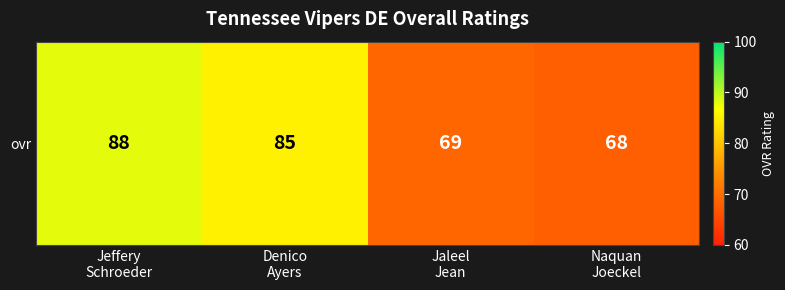

Reading left to right, extract all data points from this chart.

Jeffery
Schroeder=88	Denico
Ayers=85	Jaleel
Jean=69	Naquan
Joeckel=68